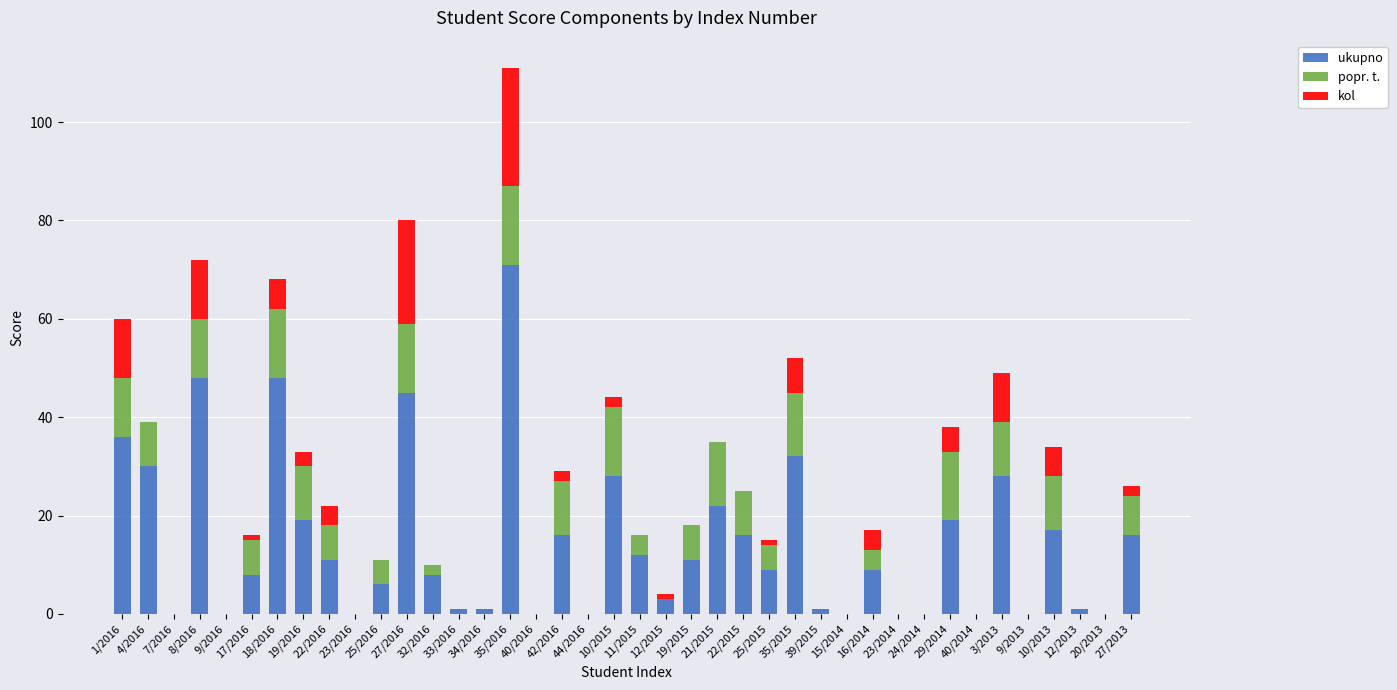

The value of ukupno at 35/2015 is 32. True or false?

True